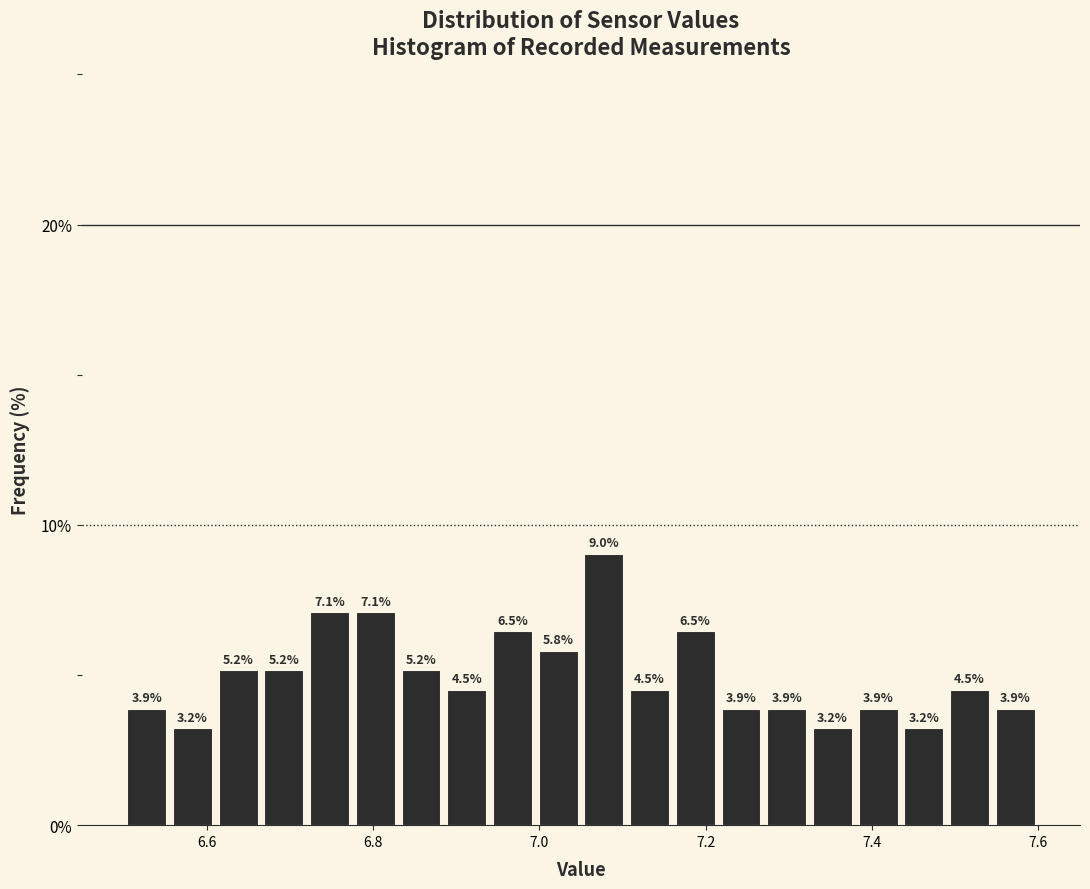

Read against the x-axis, roughly where is the centre of the tallest bar?

7.08